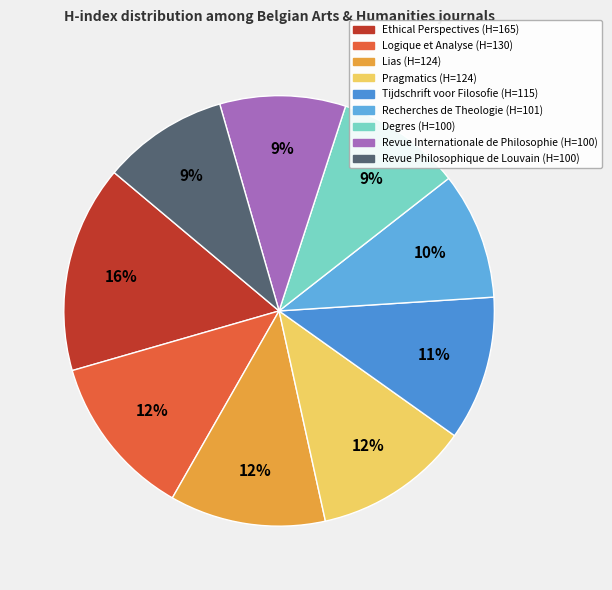

To the nearest percent, what percentage of the pie is Revue Internationale de Philosophie?

9%